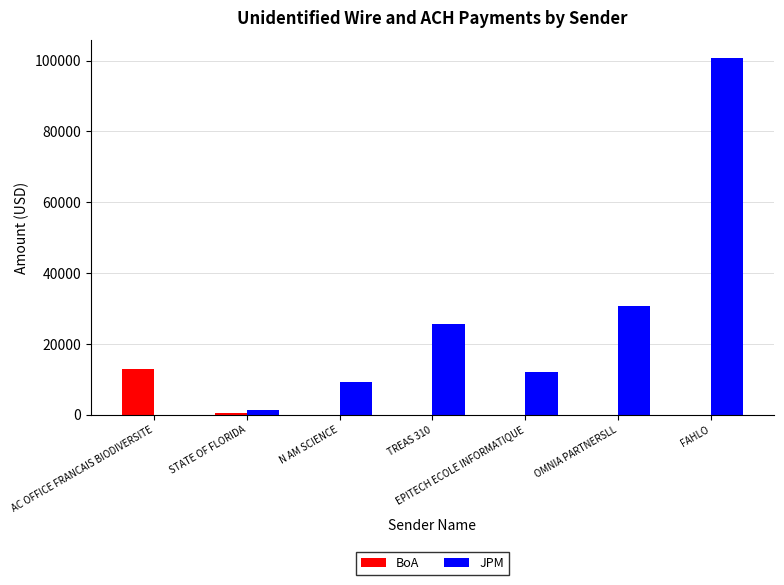

Which series has the largest total across all categories?

JPM